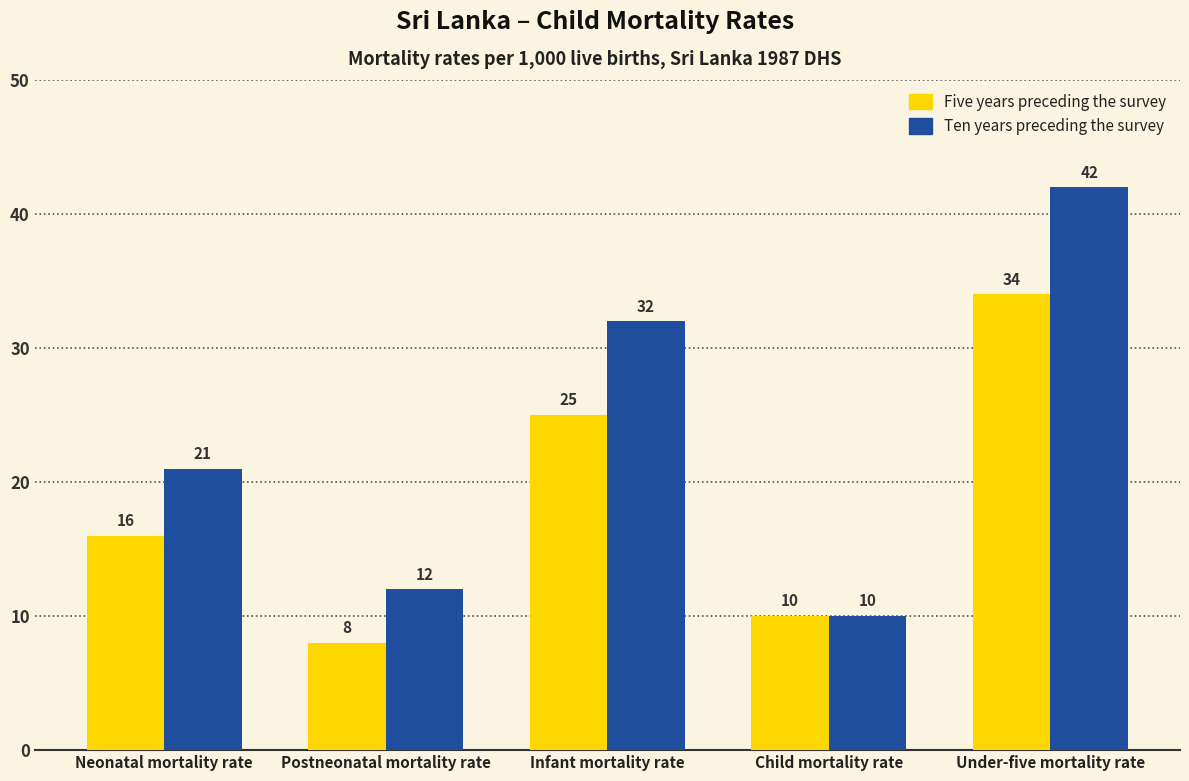

Reading left to right, extract all data points from this chart.

Five years preceding the survey: Neonatal mortality rate=16	Postneonatal mortality rate=8	Infant mortality rate=25	Child mortality rate=10	Under-five mortality rate=34
Ten years preceding the survey: Neonatal mortality rate=21	Postneonatal mortality rate=12	Infant mortality rate=32	Child mortality rate=10	Under-five mortality rate=42